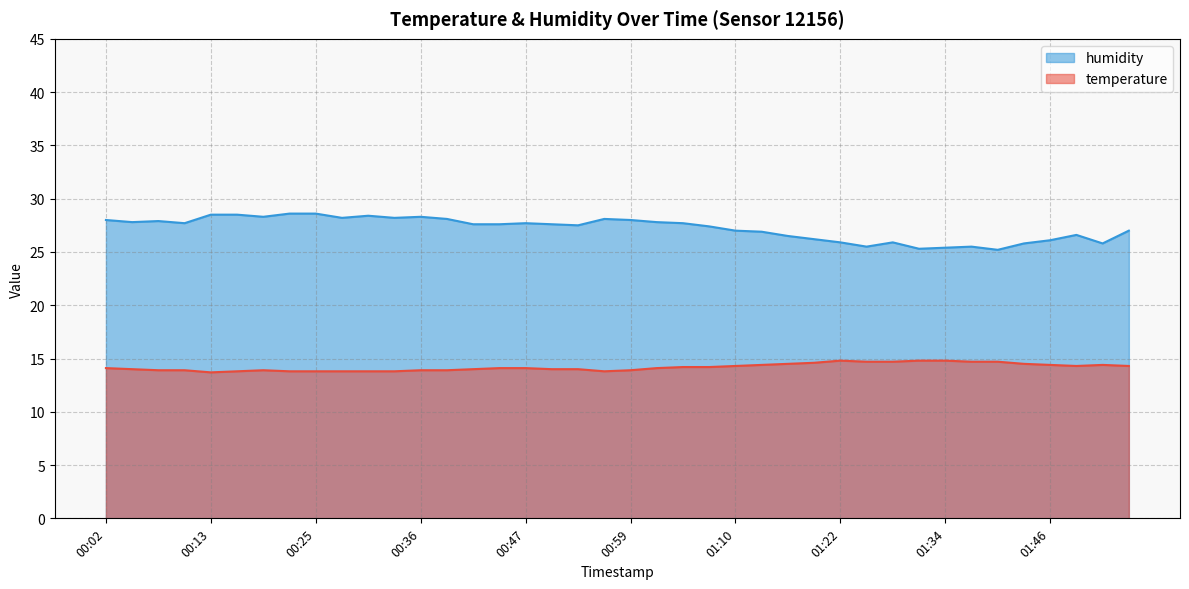

In humidity, how many points are lower than both neighbors (excluding endpoints)?

10